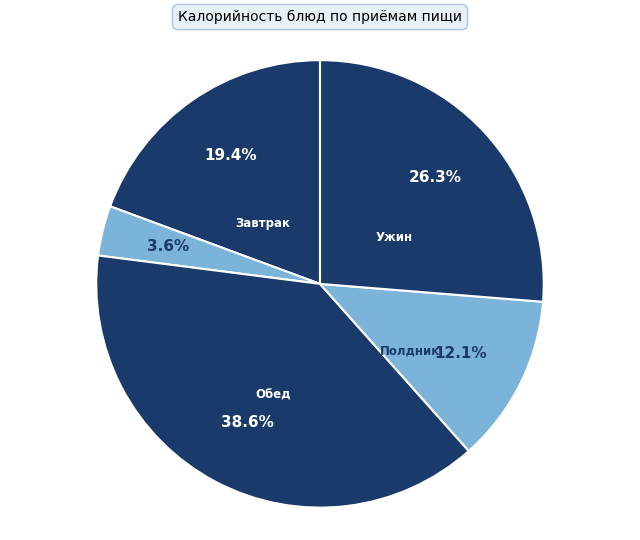

Count the number of slices in the pie.

5